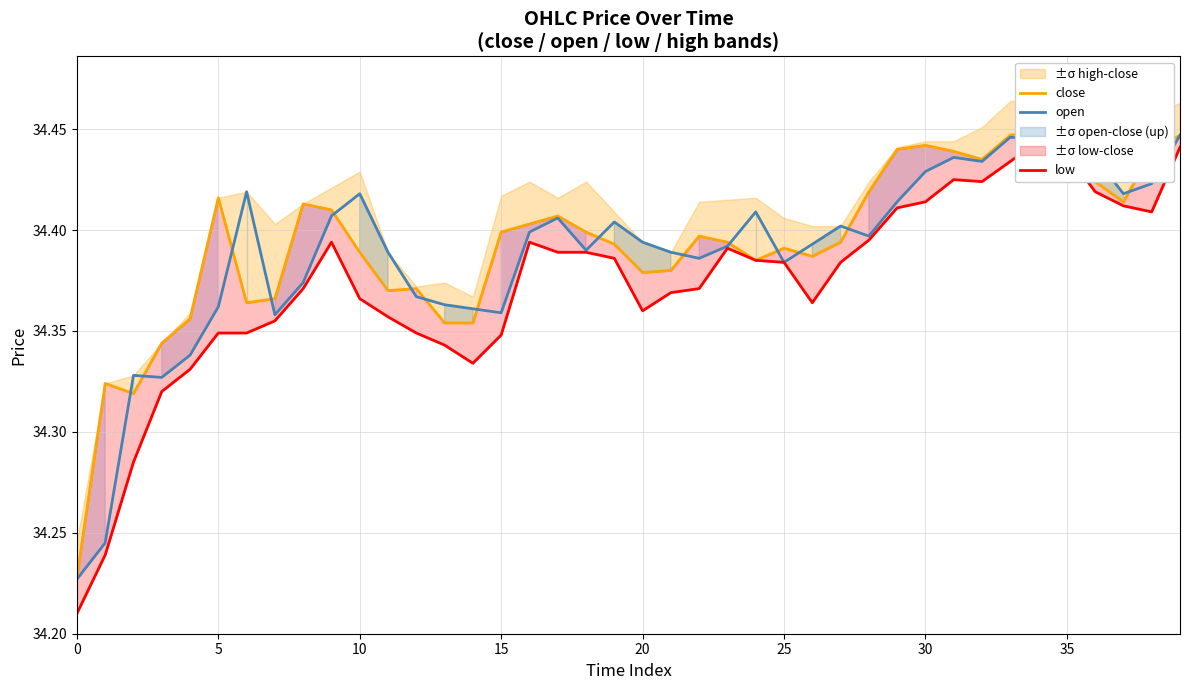

Which series has the largest total across all categories?

close